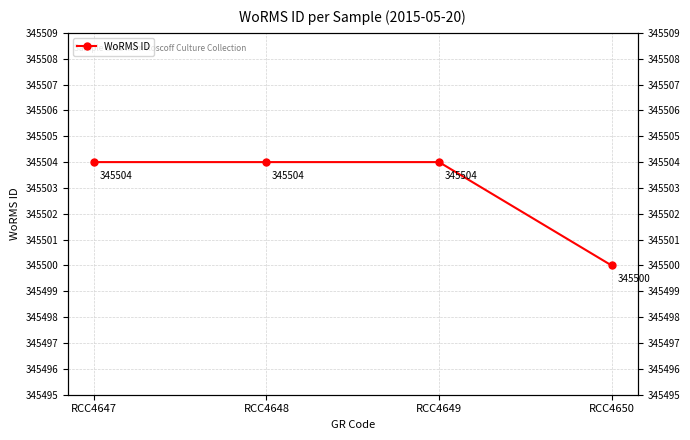

What is the sum of the values at RCC4650 and RCC4648?

691004